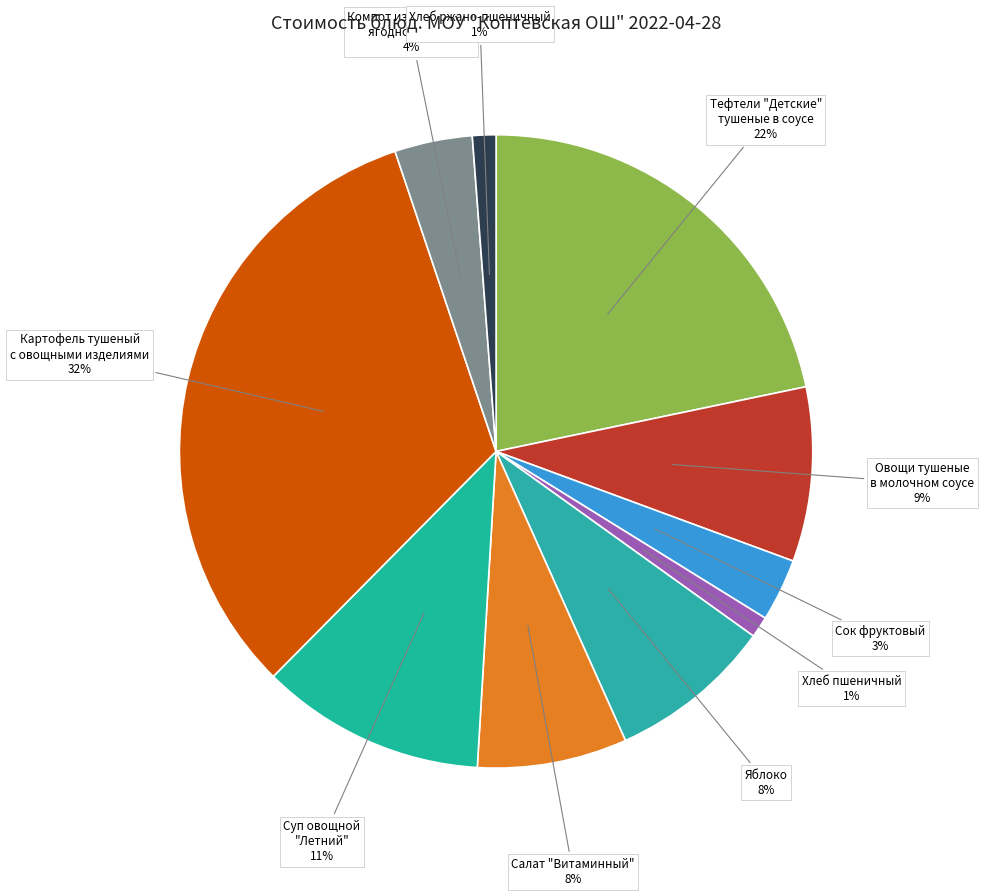

Combined, do Сок фруктовый and Компот из фруктовой ягодной смеси account for over 50%?

No